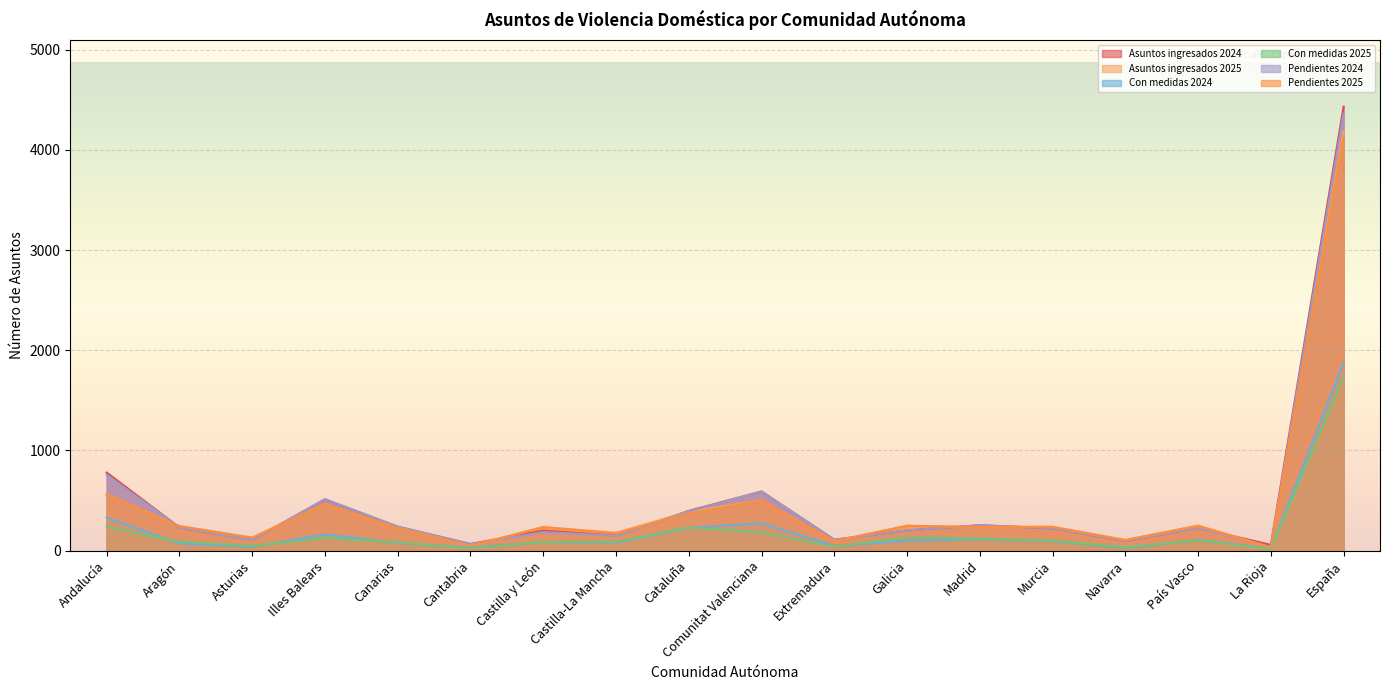

What value does the Con medidas 2024 series have at Galicia?

99